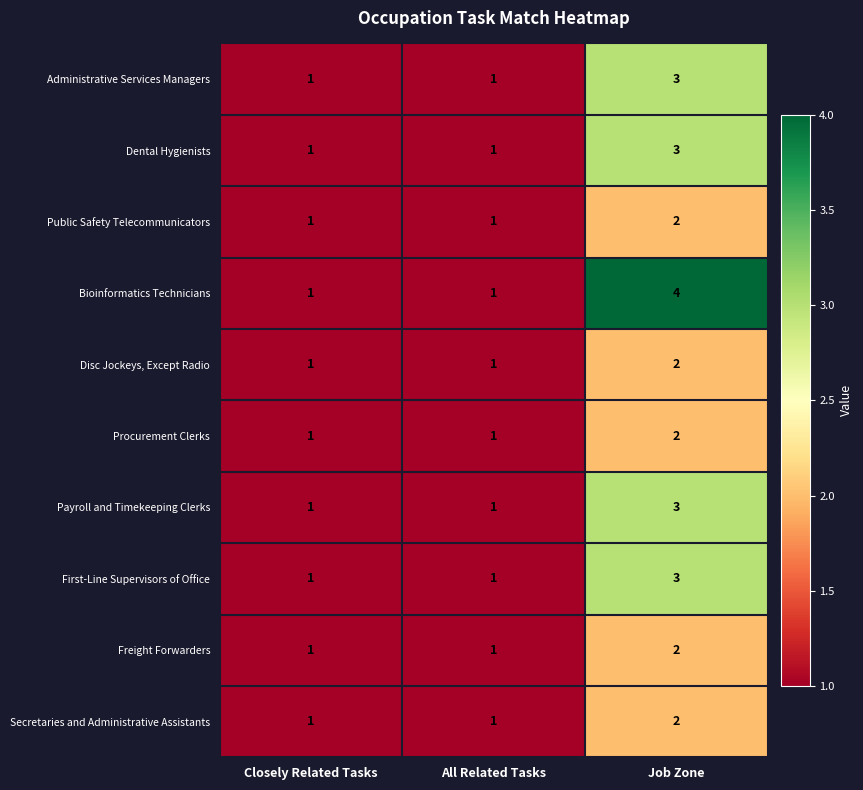

How many First-Line Supervisors of Office values are between 1 and 3?

3